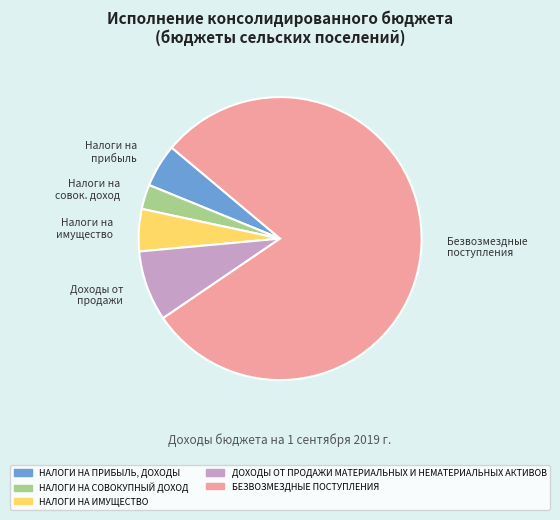

Is it true that БЕЗВОЗМЕЗДНЫЕ ПОСТУПЛЕНИЯ is 88% of the pie?

False